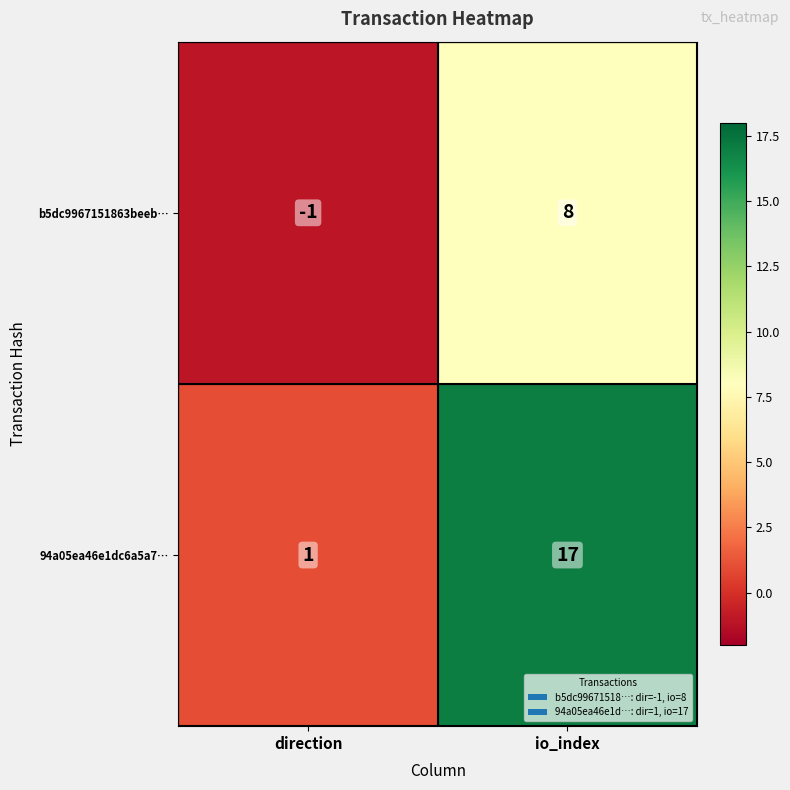

True or false: b5dc9967151863beeb… has a value of 3 at io_index.

False